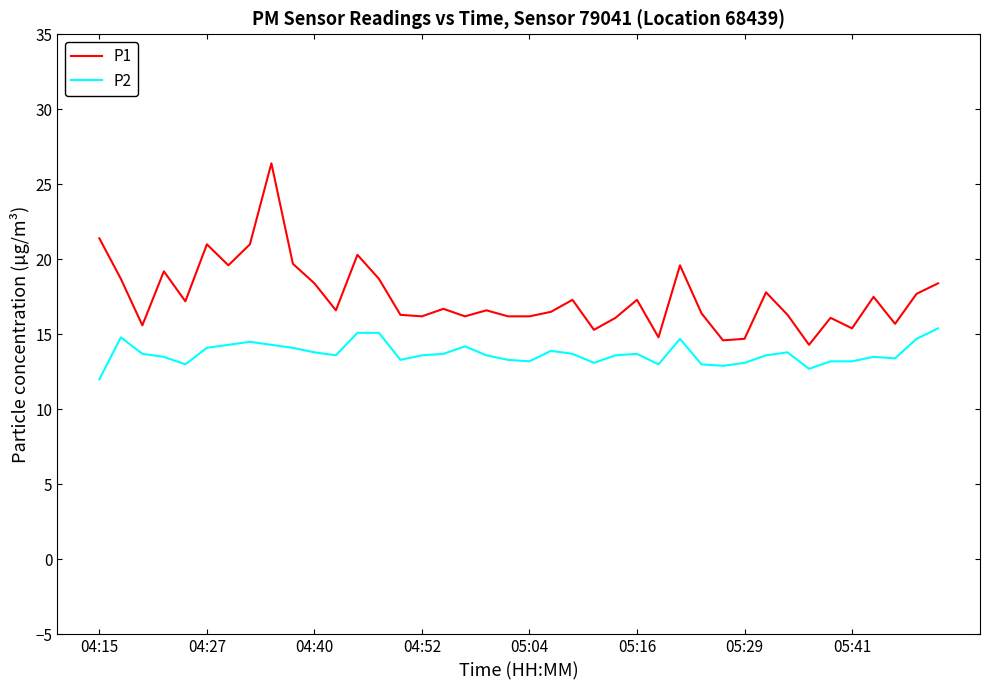

What is the difference between the maximum and minimum values in the P1 series?

12.1